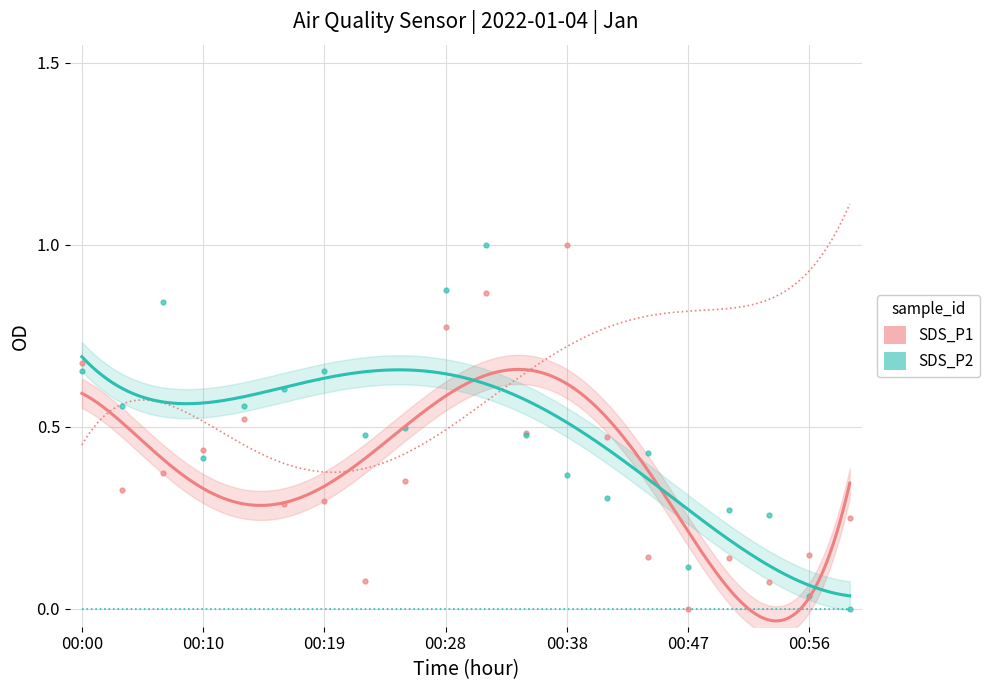

Is the value of SDS_P1 at 00:47 greater than the value of SDS_P2 at 00:44?

No